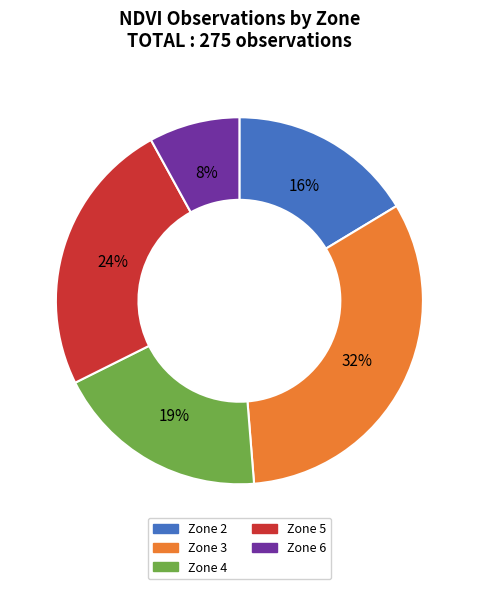

Is it true that Zone 2 is 31% of the pie?

False